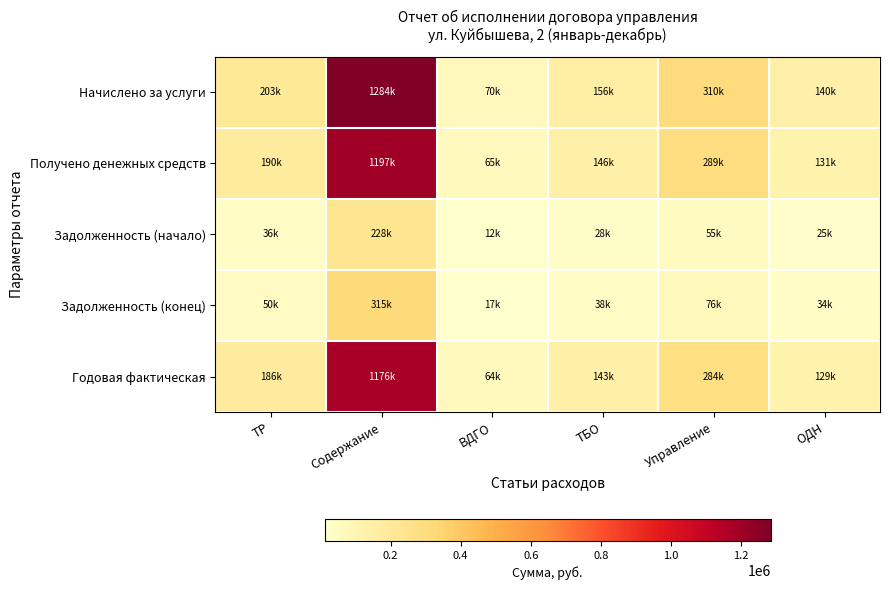

Which has a higher value, Управление or ВДГО?

Управление